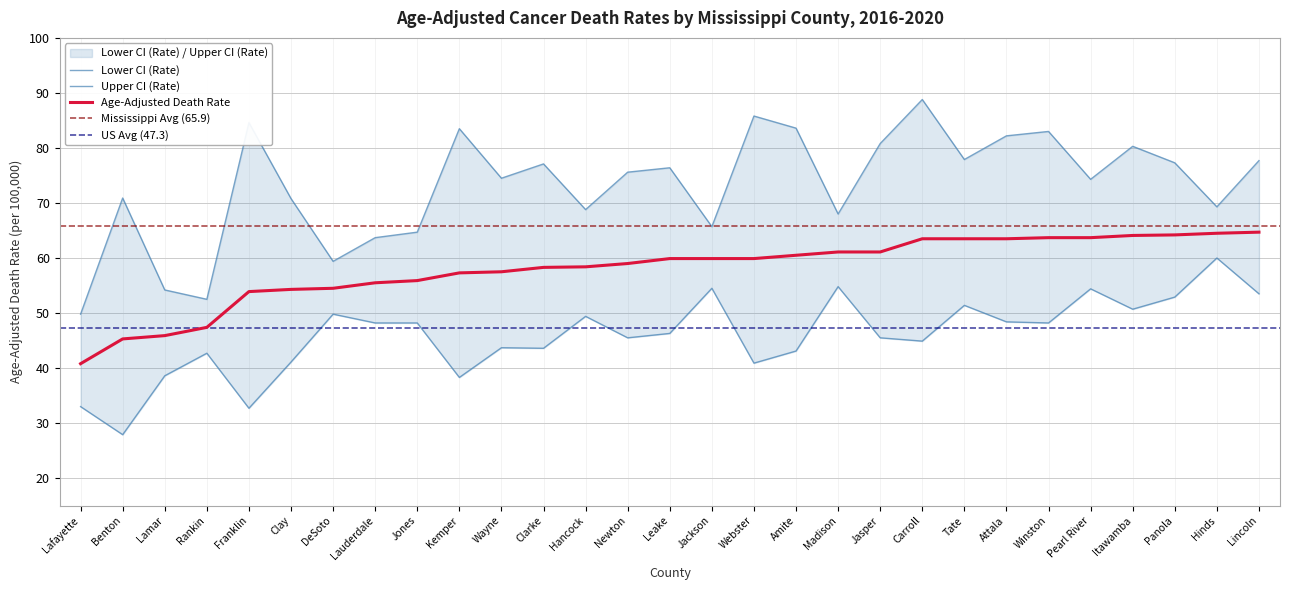

What is the difference between the highest and lowest values at Lauderdale?

15.5